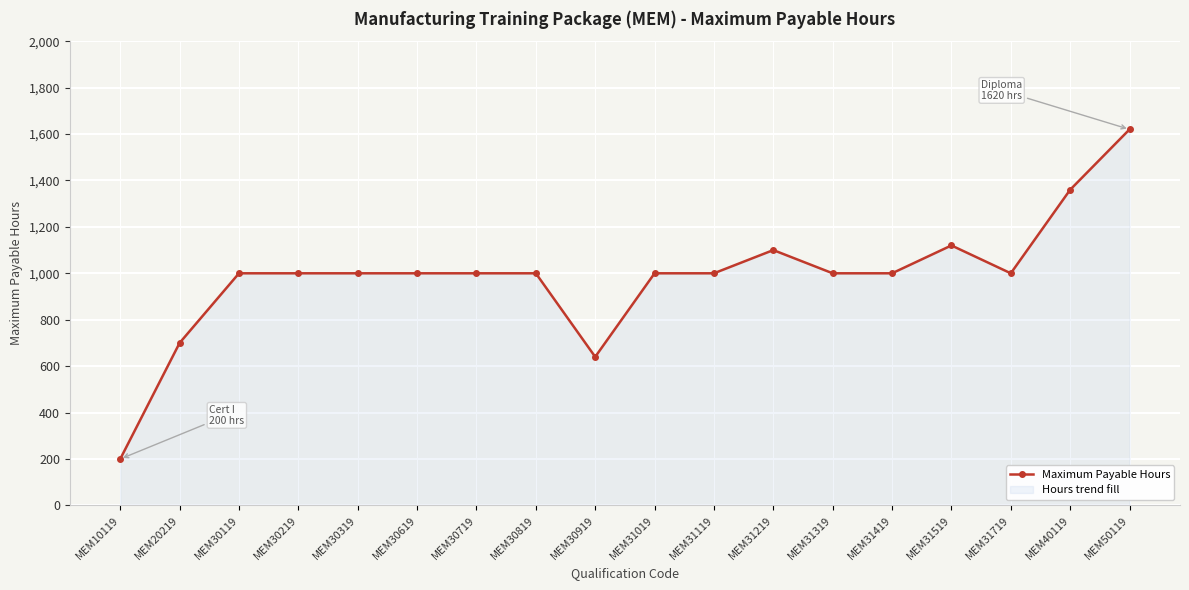

Reading left to right, list all the values displayed in this chart.

MEM10119=200	MEM20219=700	MEM30119=1000	MEM30219=1000	MEM30319=1000	MEM30619=1000	MEM30719=1000	MEM30819=1000	MEM30919=640	MEM31019=1000	MEM31119=1000	MEM31219=1100	MEM31319=1000	MEM31419=1000	MEM31519=1120	MEM31719=1000	MEM40119=1360	MEM50119=1620